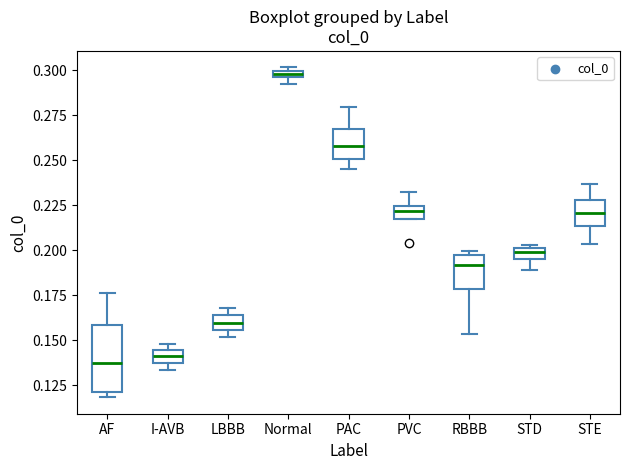

Which box has the highest median line?

Normal